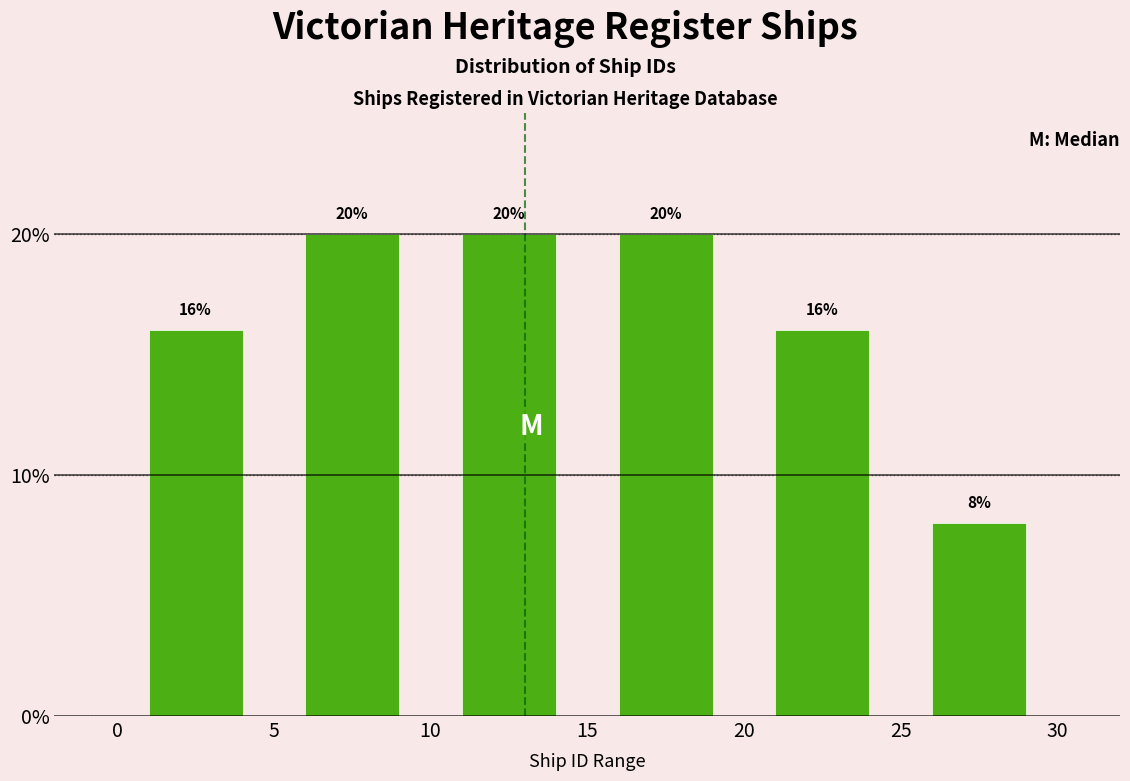

Reading left to right, list every bar in this chart as the range it spans on the x-axis followed by its height.

0 to 5: 16
5 to 10: 20
10 to 15: 20
15 to 20: 20
20 to 25: 16
25 to 30: 8